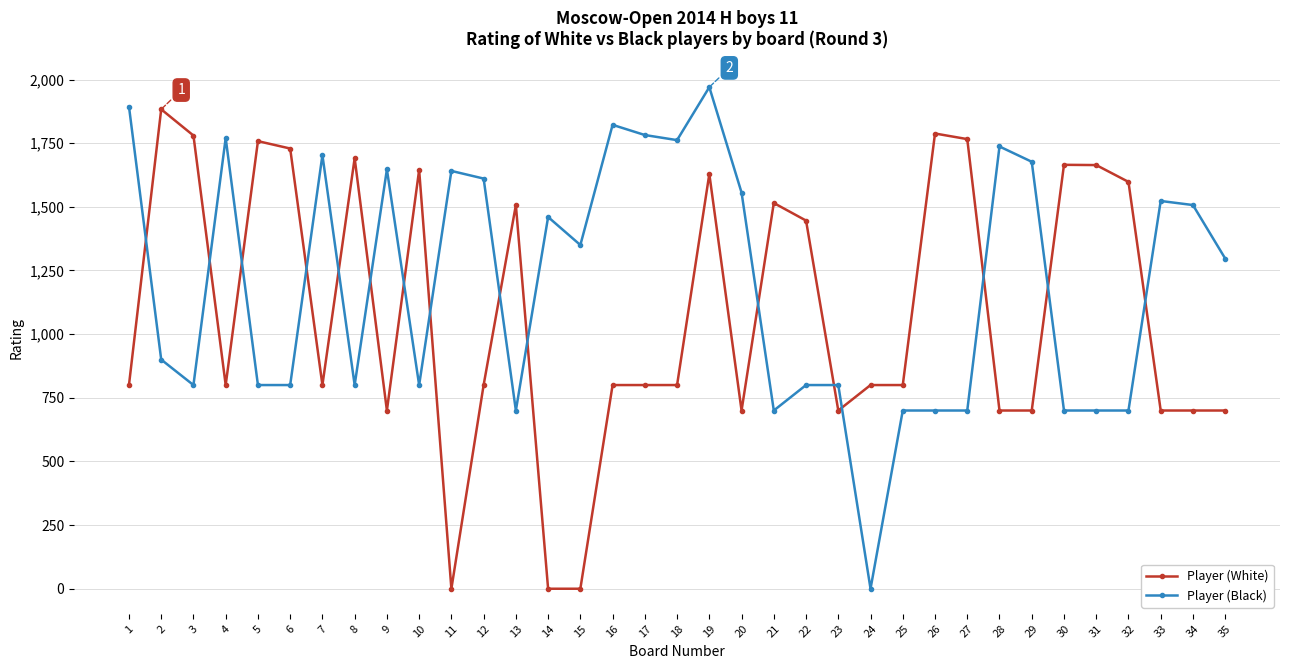

What is the difference between the highest and lowest values at 16?

1022